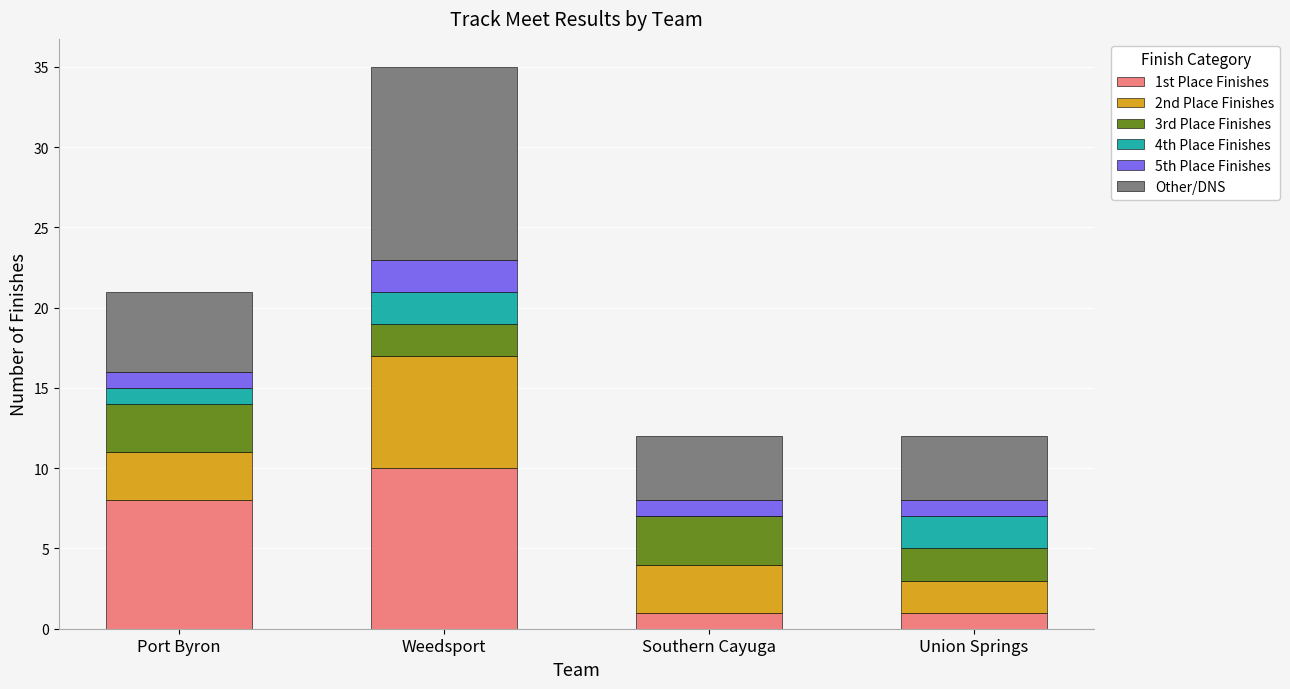

At which label does 1st Place Finishes reach its peak?

Weedsport